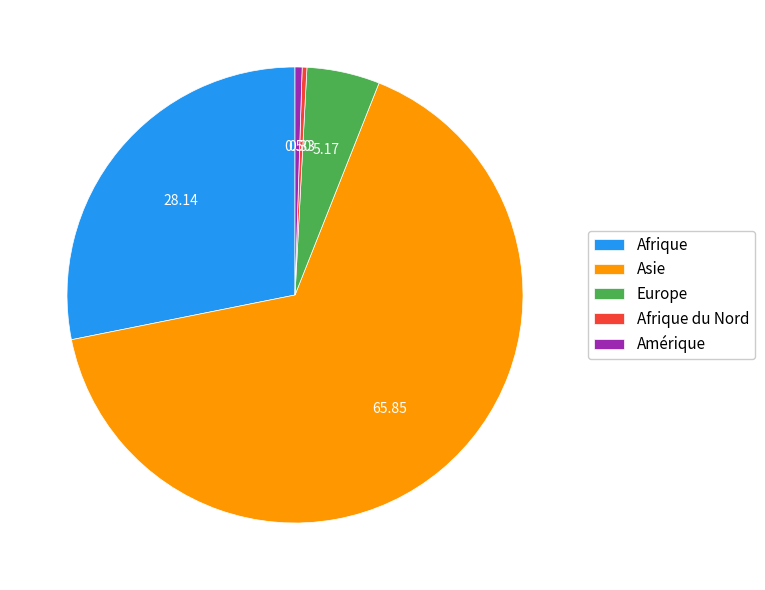

Which category accounts for the majority?

Asie